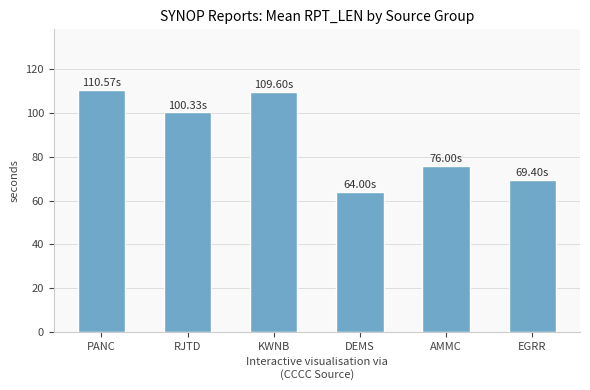

How many distinct data groups are displayed?

1